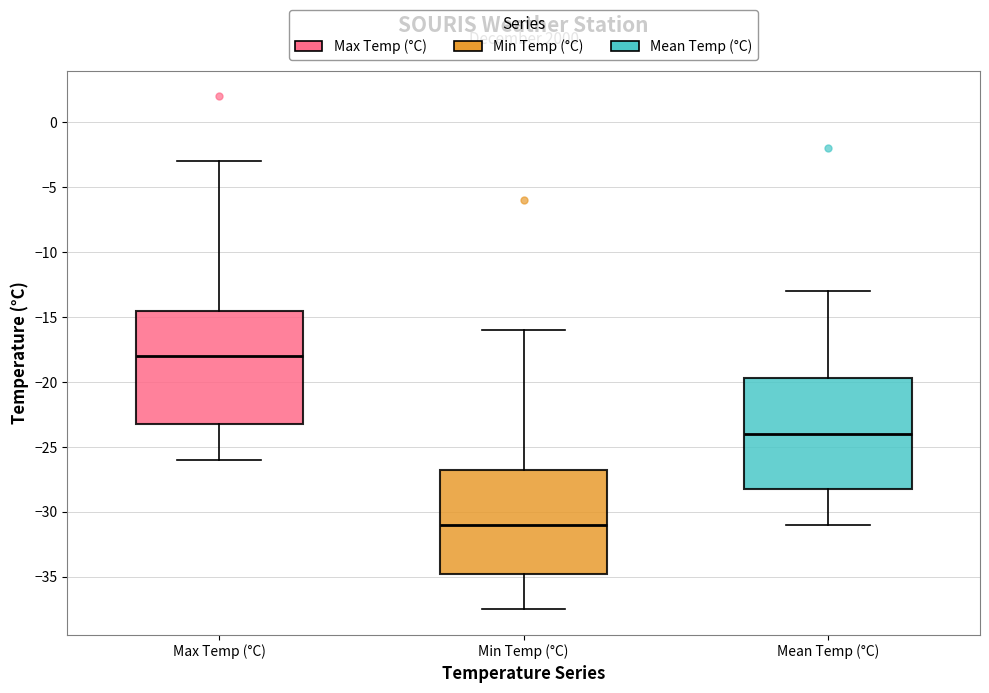

Where is the upper edge of the box for Max Temp (°C) on the y-axis? The values are not printed on the chart, so give them approximately, as read against the axis.

-14.5